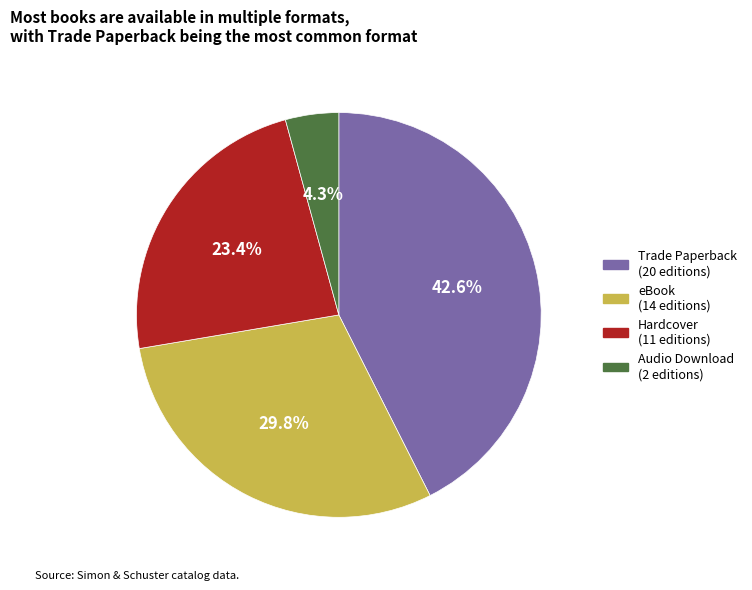

Count the number of slices in the pie.

4